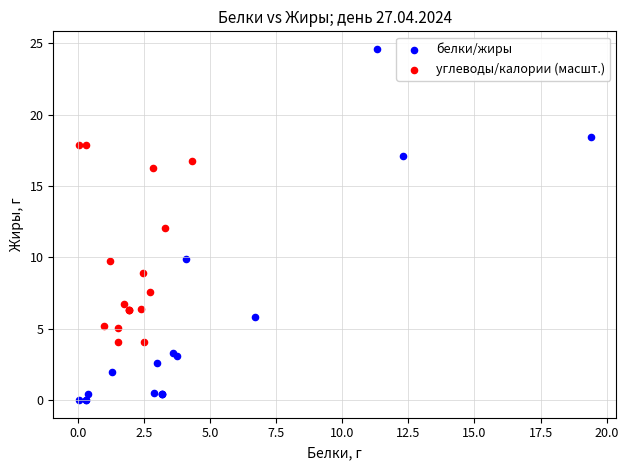

Which series contains the lowest Y value?

белки/жиры